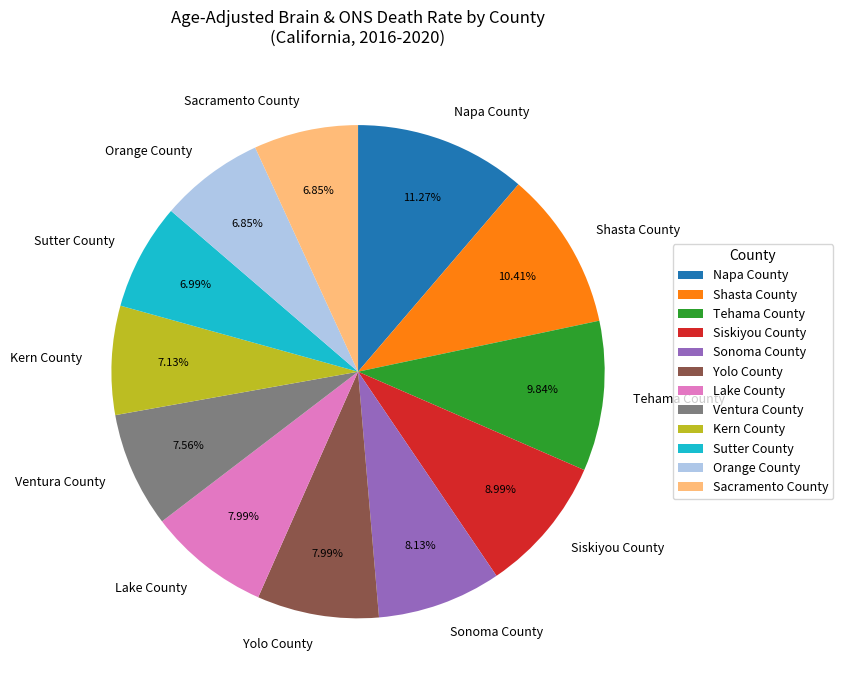

Is there a majority slice in this chart?

No